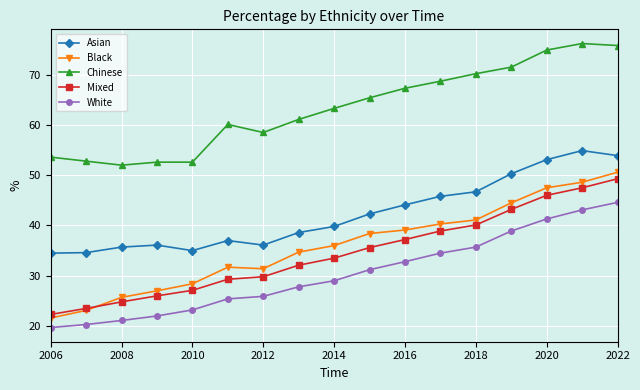

Which series has the largest range (max minus min)?

Black